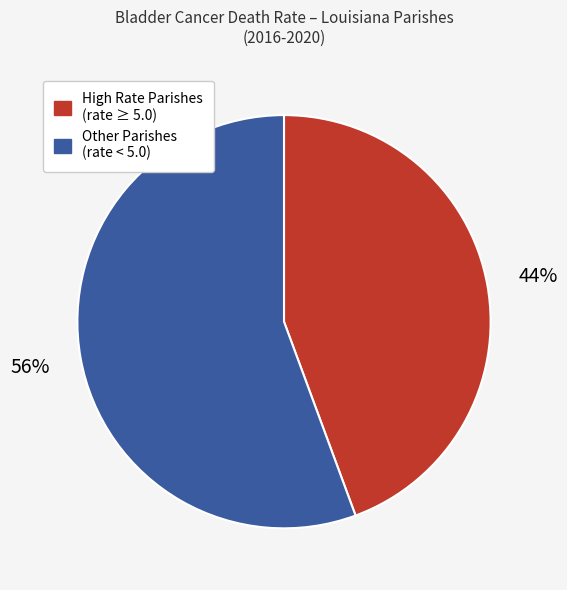

To the nearest percent, what is the average slice percentage?

50%